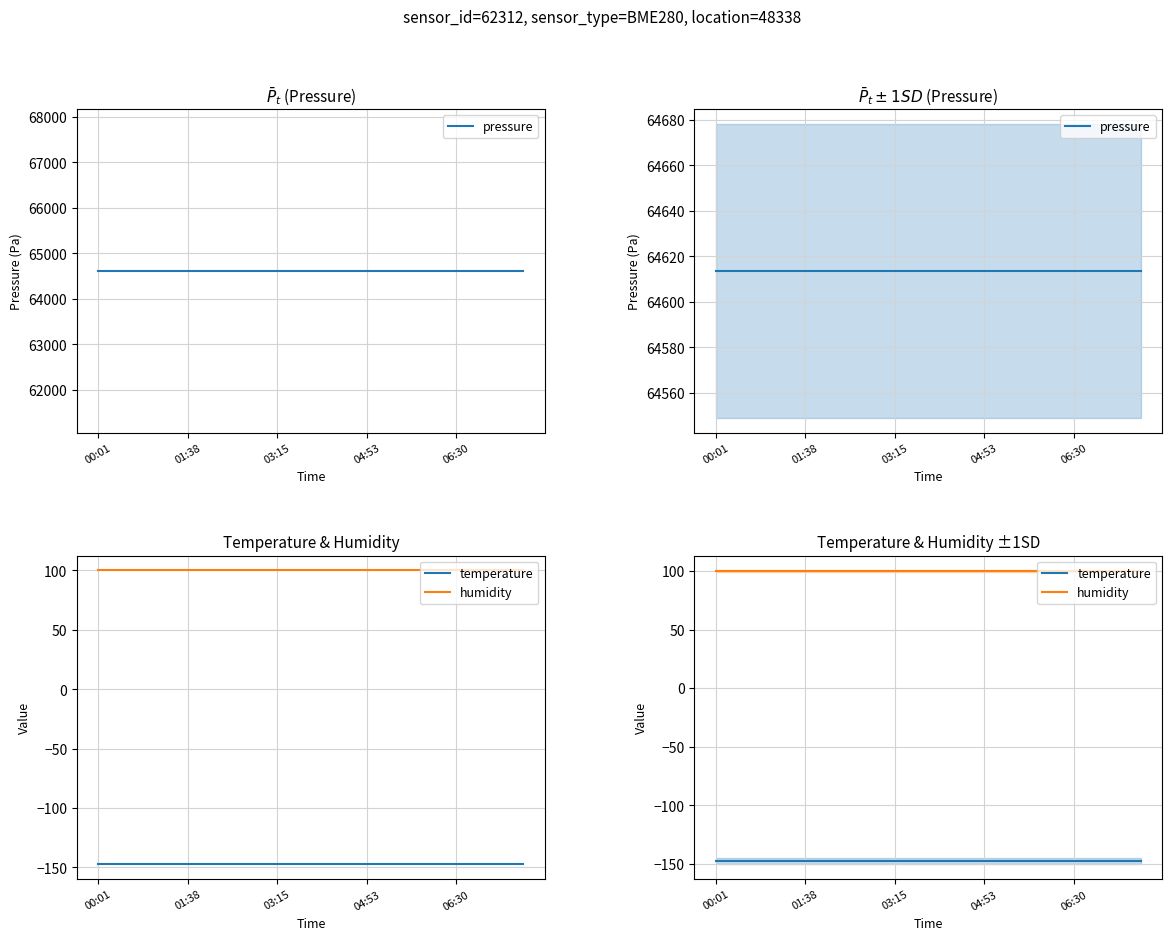

Which category has the highest value in the pressure series?

00:01